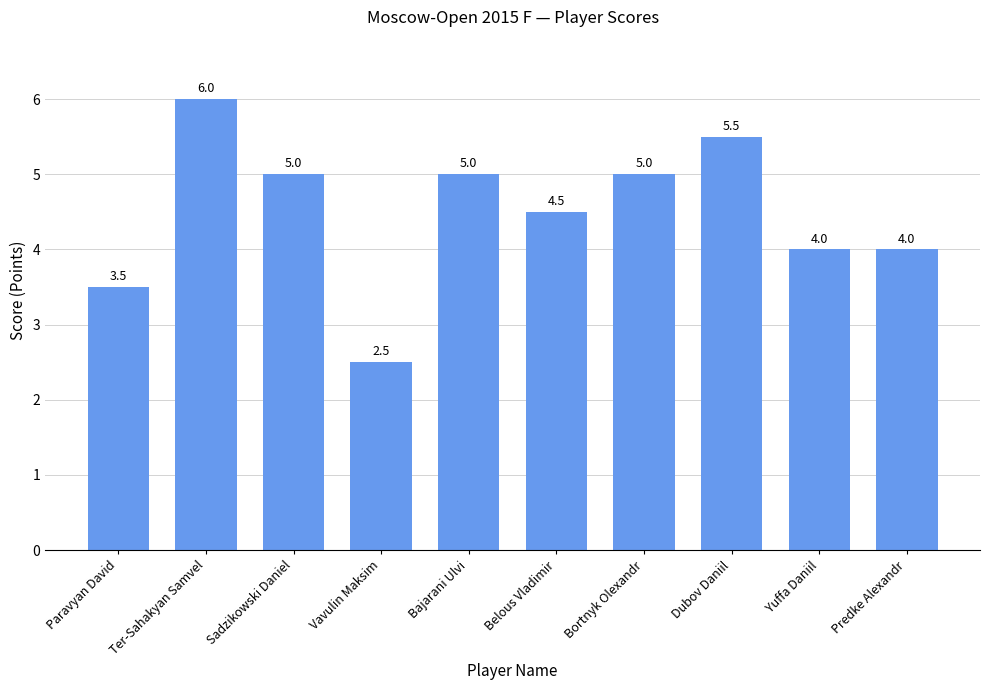

The chart shows a value of 2.5 at Vavulin Maksim. True or false?

True